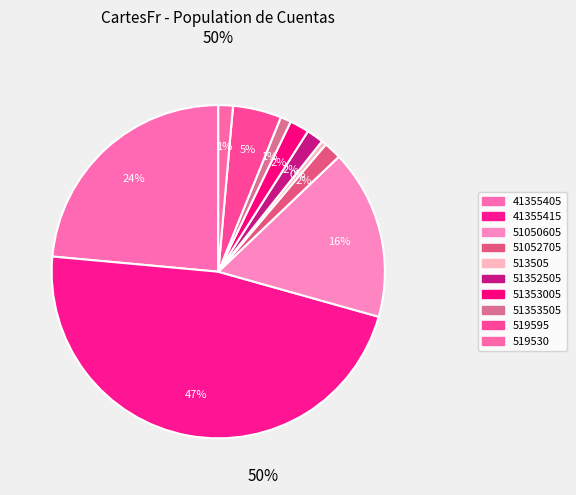

How many segments does this pie chart have?

10